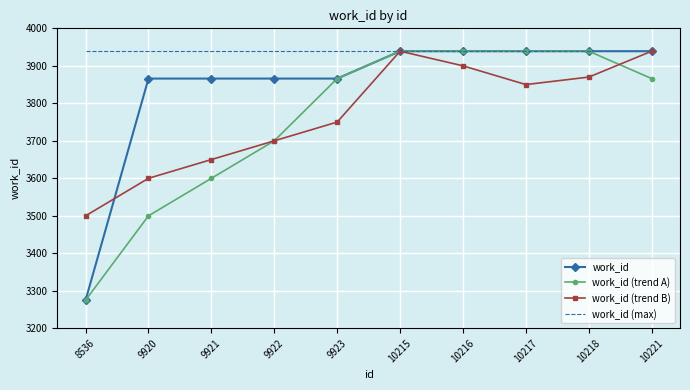

The value of work_id (trend B) at 10216 is 3900. True or false?

True